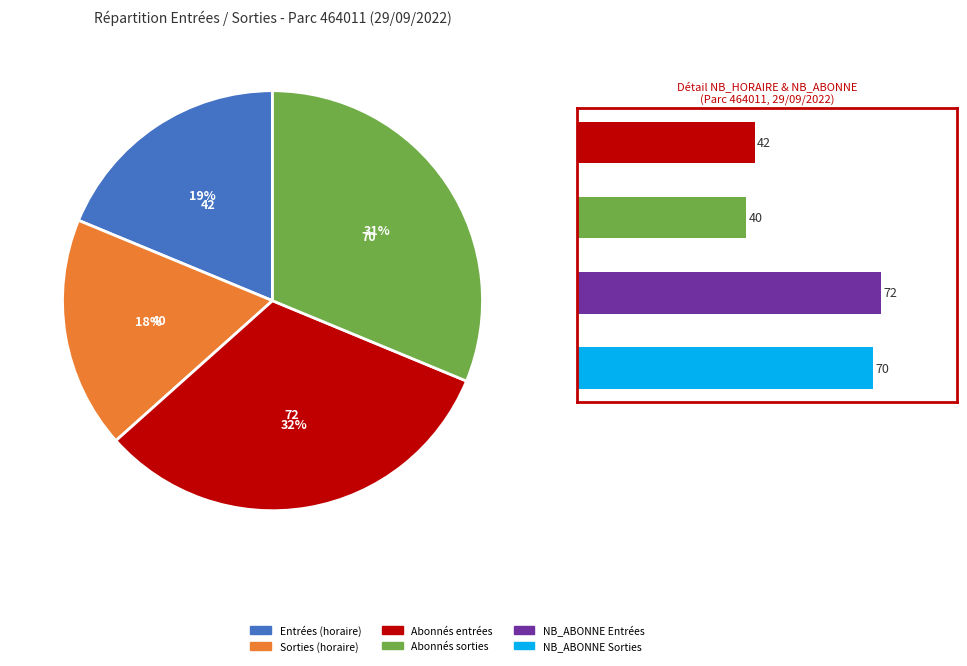

Is Tranche 8 the majority of the pie?

No